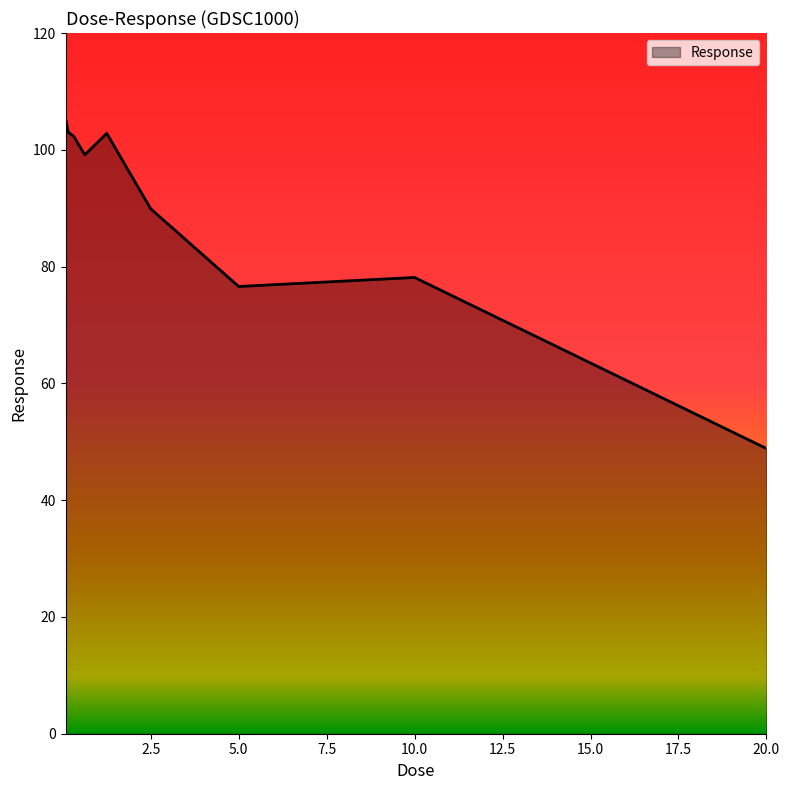

How many lines are shown in the chart?

1